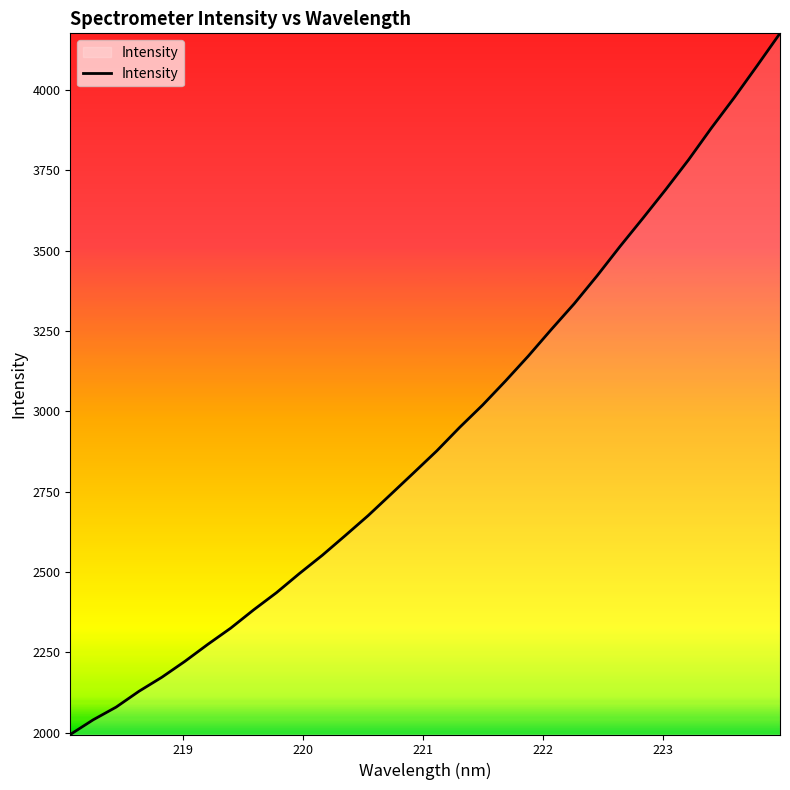

What is the greatest value displayed?

4176.7